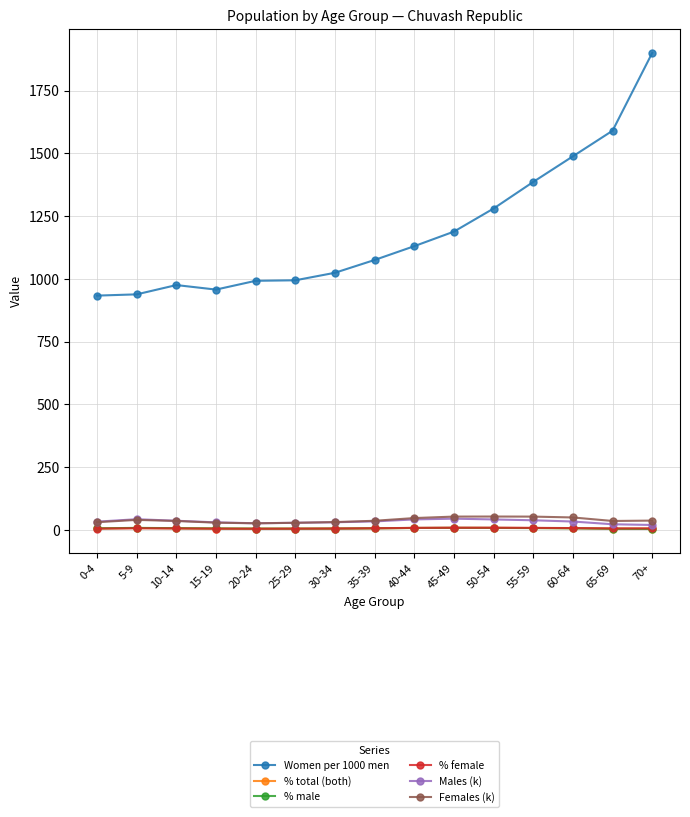

How many lines are shown in the chart?

6